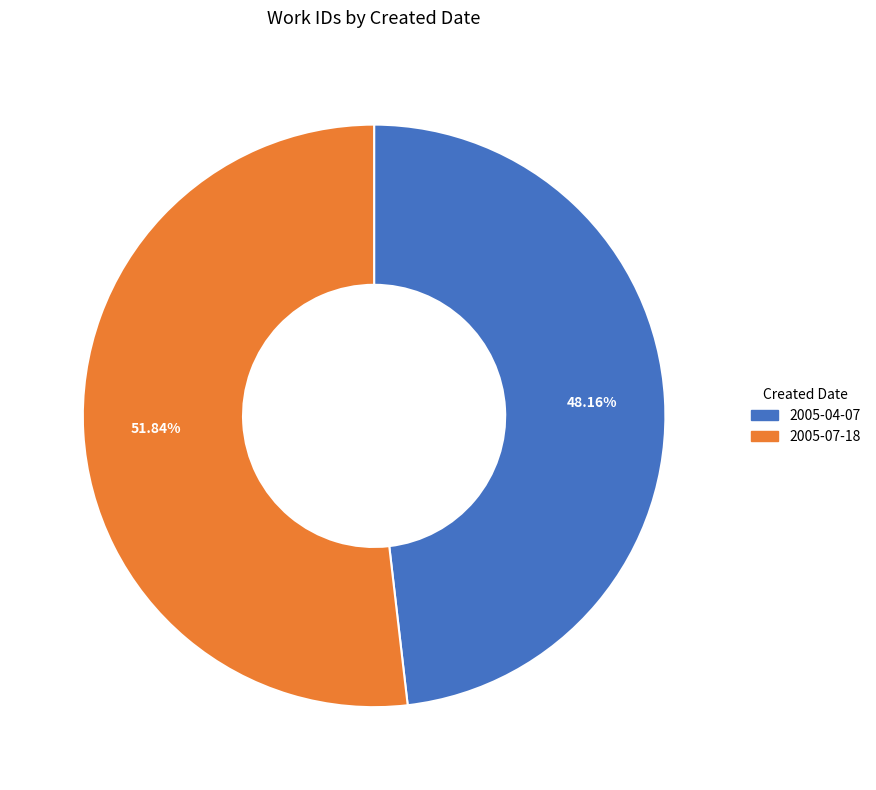

What percentage is NOT represented by 2005-07-18?

48.2%